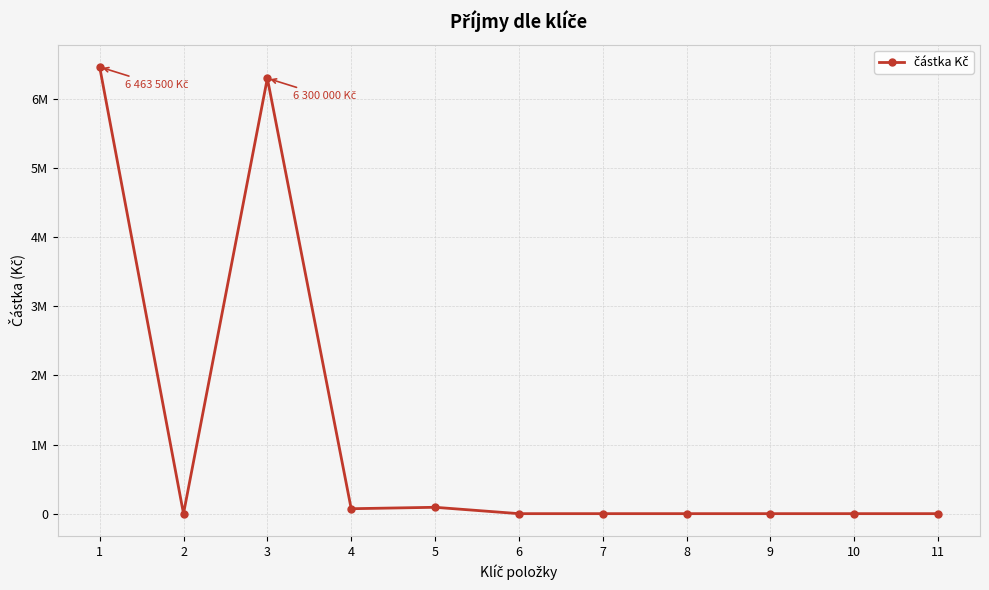

Is this an area chart (filled region under the line)?

No